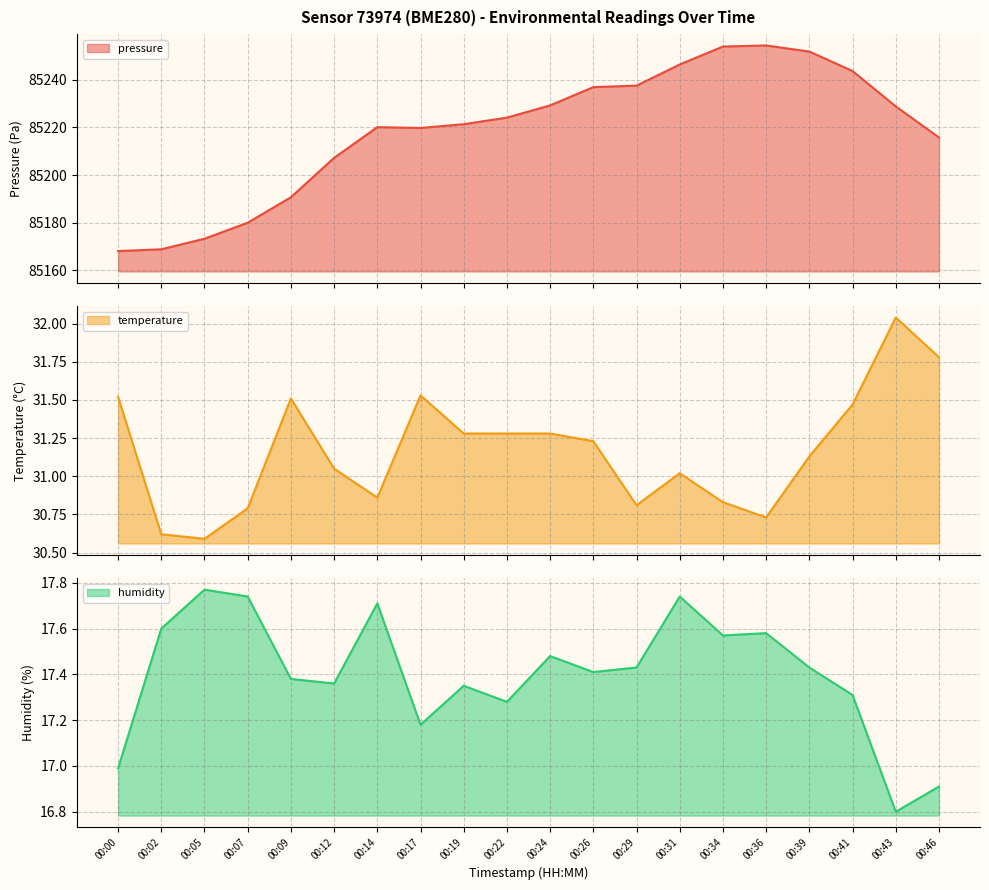

What is the spread (max minus min) of values at 00:12?

85189.9